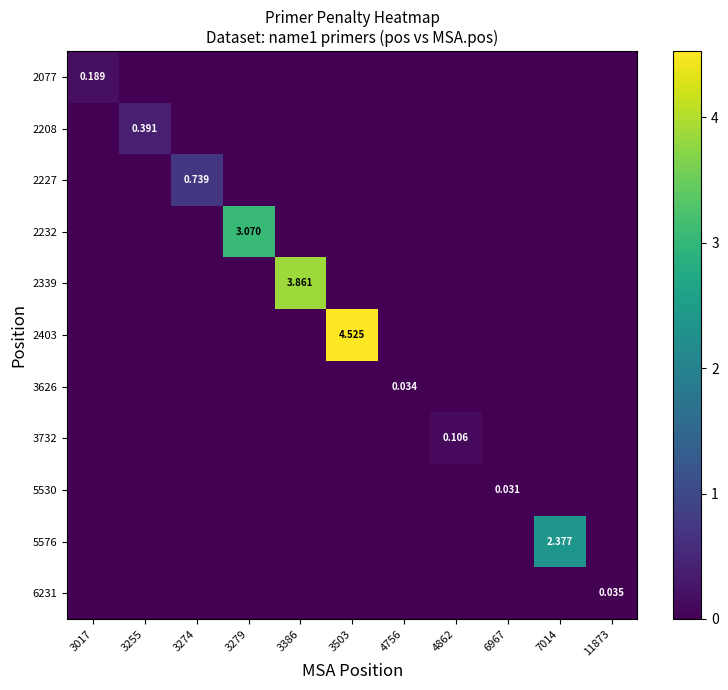

The 2403 series shows 0.0 at 3017. True or false?

True